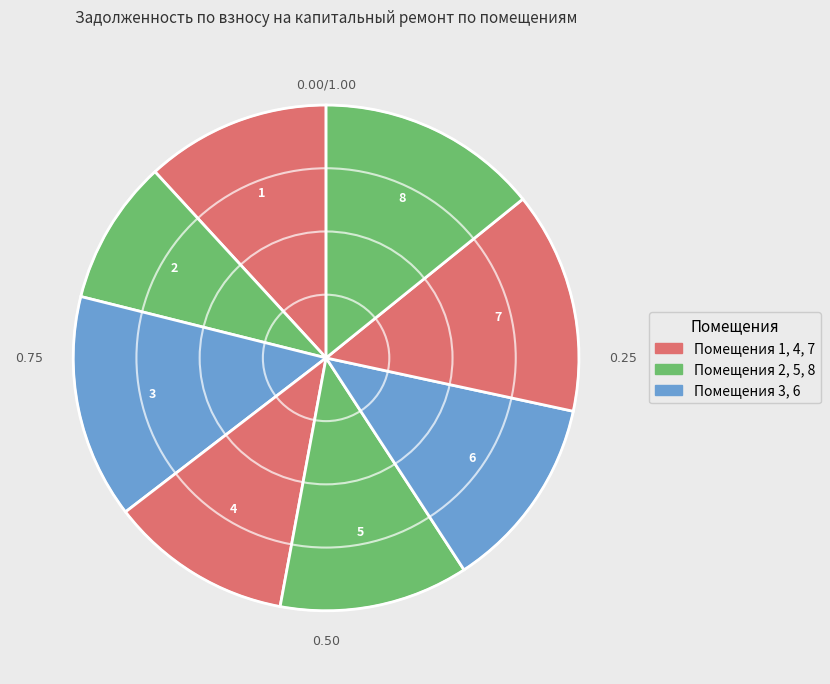

Count the number of slices in the pie.

8